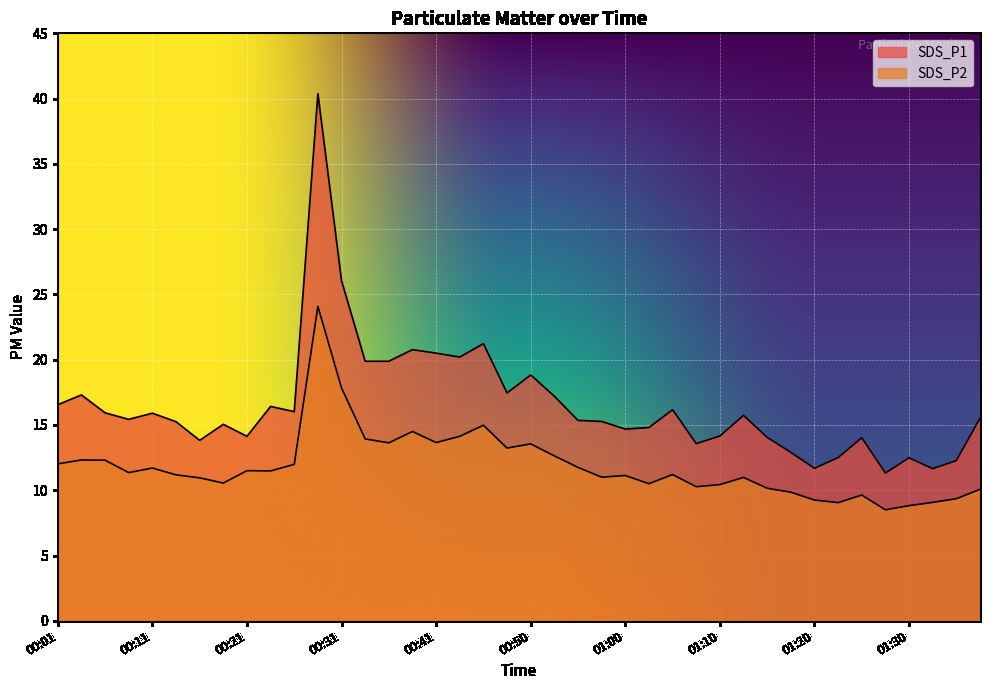

At which category is the sum across all series the highest?

00:28